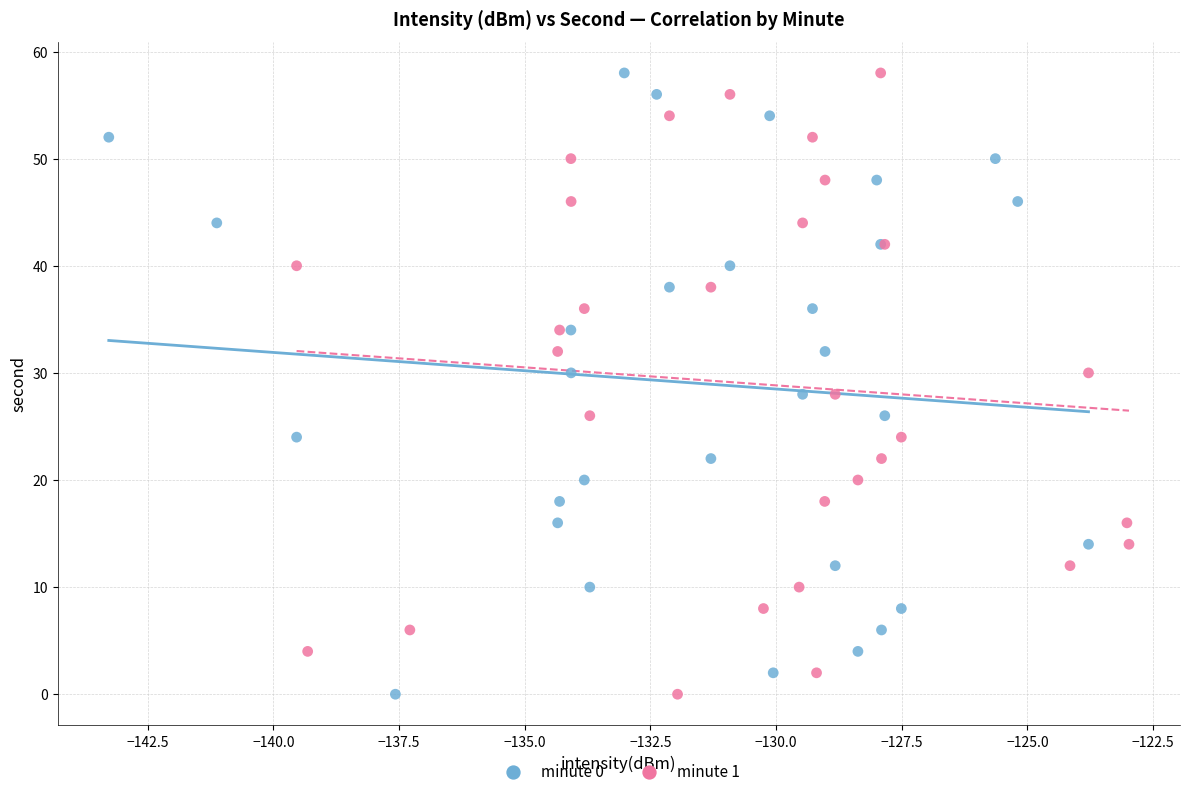

What are all the series names shown in the legend?

minute 0, minute 1